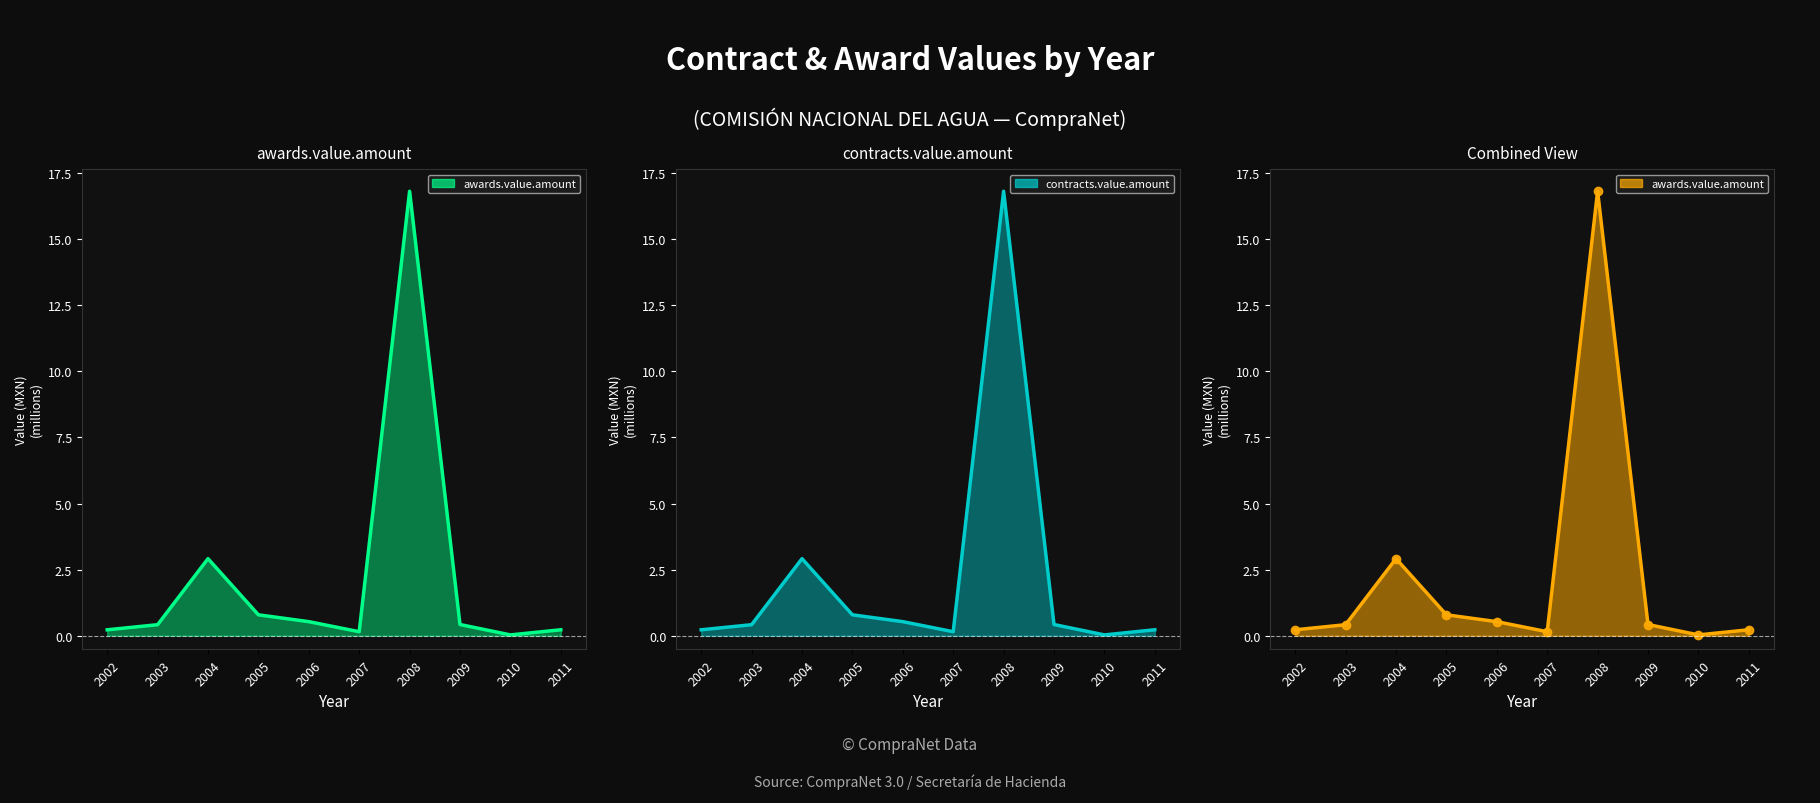

True or false: awards.value.amount markers and contracts.value.amount cross at least once.

False